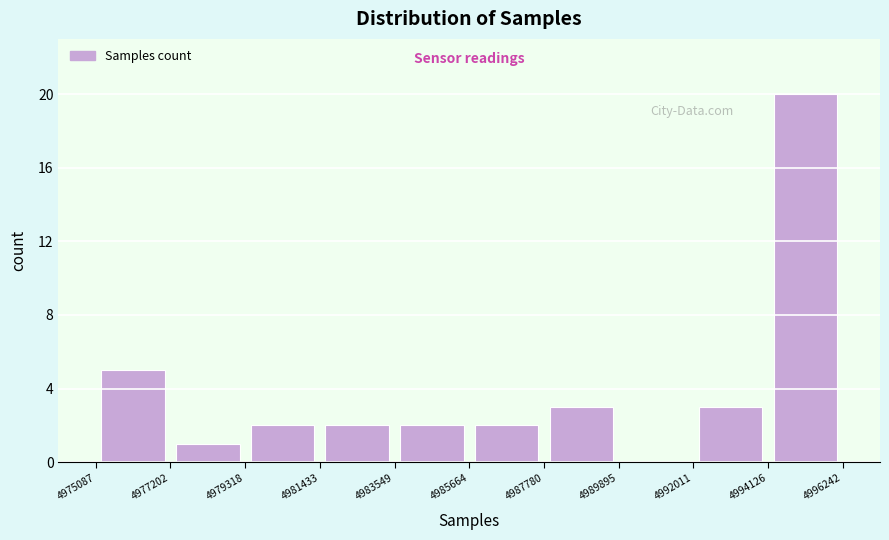

Which range on the x-axis has the tallest bar?

4994126 to 4996242